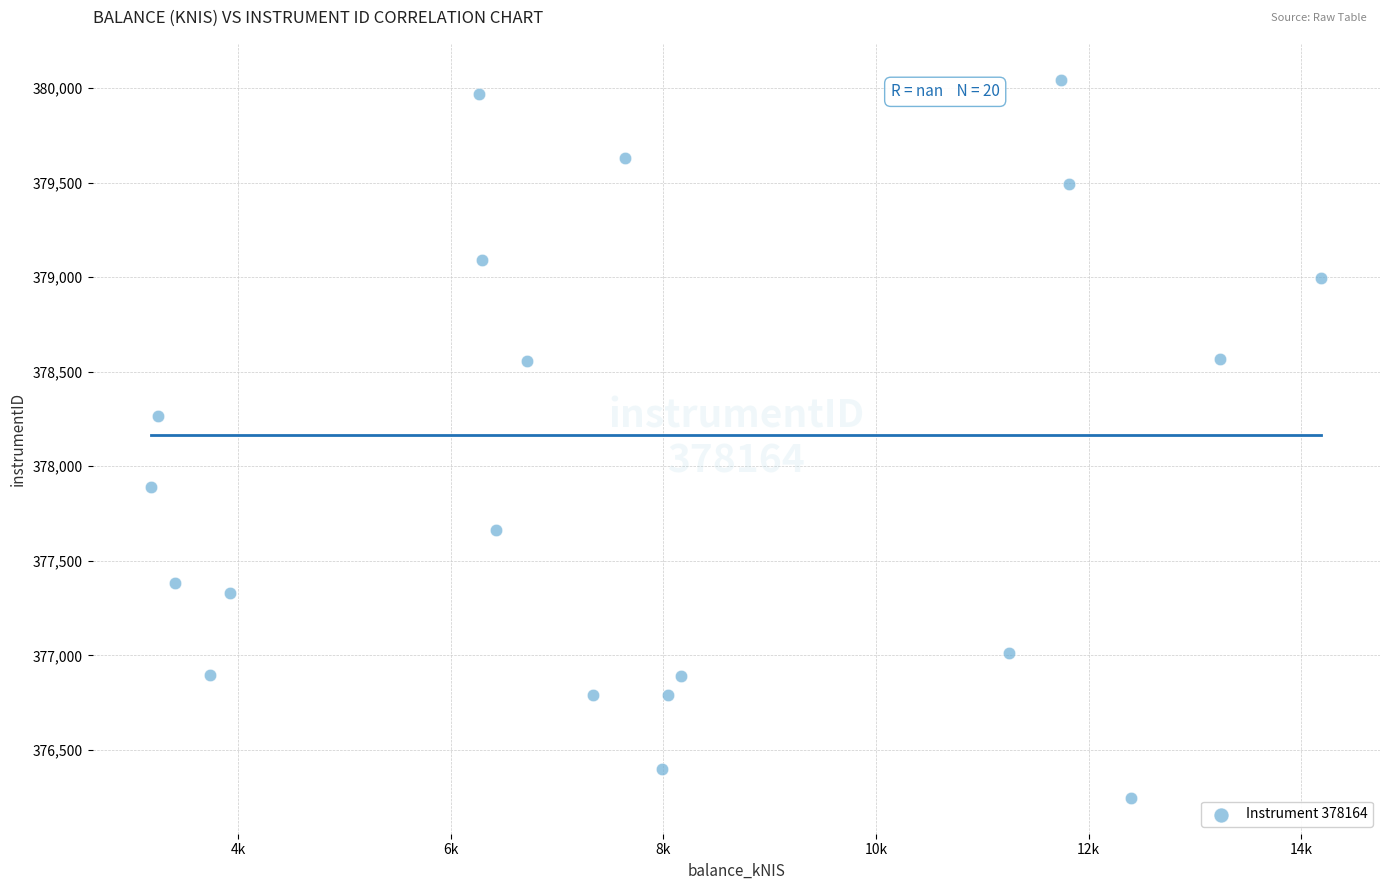

What Y value in the scatter plot is closest to 378144?

378263.0